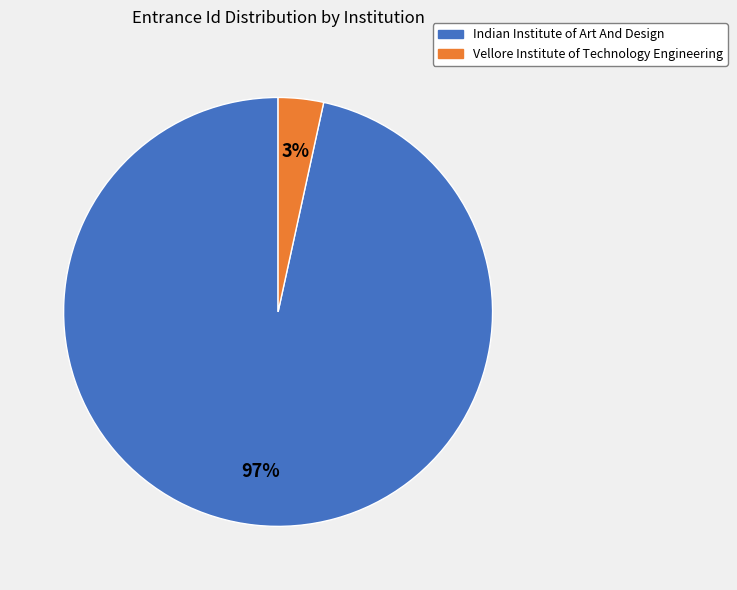

To the nearest percent, what percentage of the pie is Vellore Institute of Technology Engineering?

3%